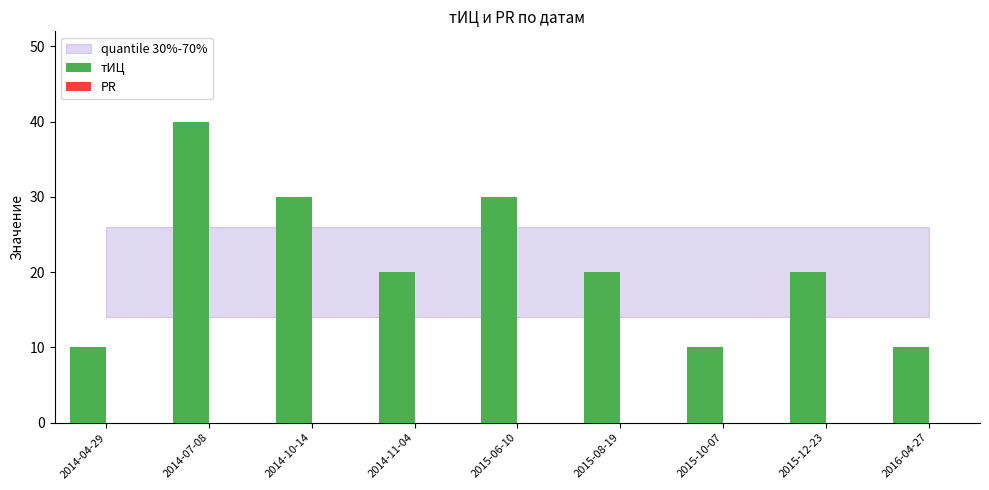

What is the sum of all values?

190